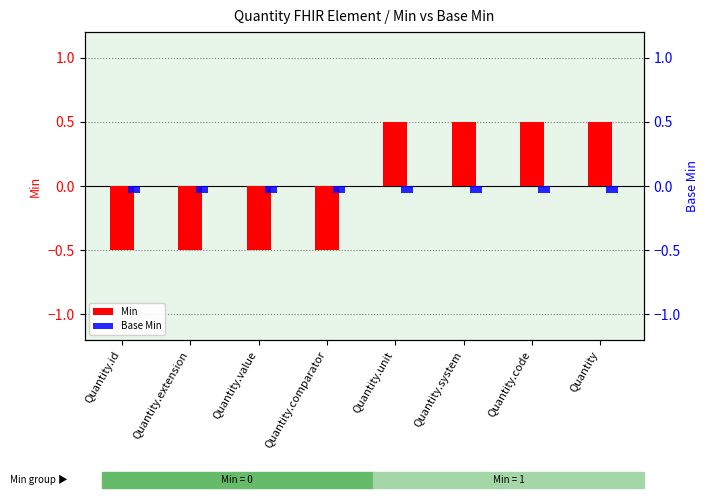

What position from the left is Quantity.system?

6